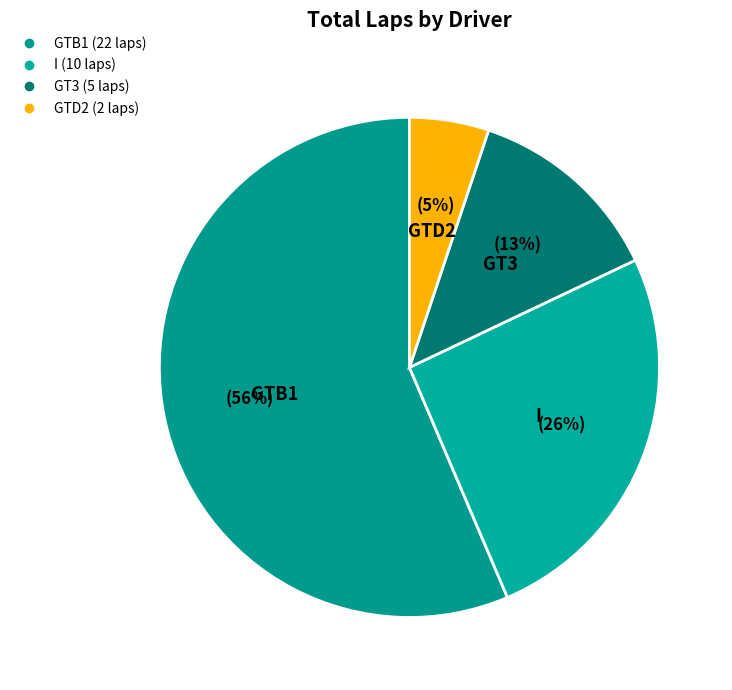

Count the number of slices in the pie.

4